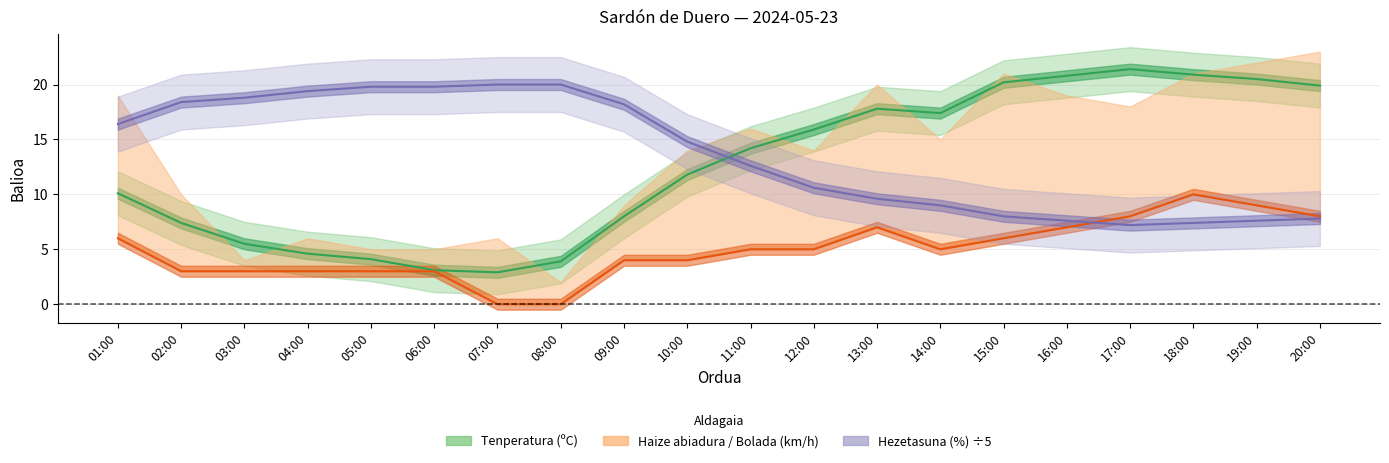

Reading left to right, extract all data points from this chart.

Tenperatura (ºC): 10.1	7.4	5.5	4.6	4.1	3.1	2.9	3.9	8.0	11.8	14.2	15.9	17.8	17.4	20.2	20.8	21.4	20.9	20.5	19.9
Hezetasuna (%): 16.4	18.4	18.8	19.4	19.8	19.8	20.0	20.0	18.2	14.8	12.6	10.6	9.6	9.0	8.0	7.6	7.2	7.4	7.6	7.8
Haize abiadura (km/h): 6.0	3.0	3.0	3.0	3.0	3.0	0.0	0.0	4.0	4.0	5.0	5.0	7.0	5.0	6.0	7.0	8.0	10.0	9.0	8.0